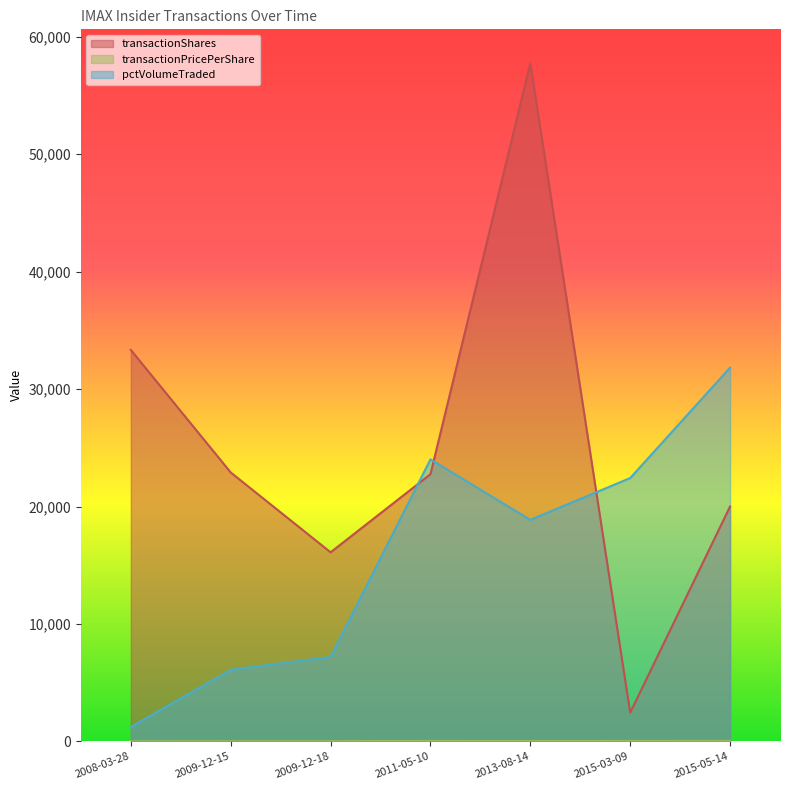

List the labels in order of transactionPricePerShare value, smallest first.

2008-03-28, 2009-12-18, 2009-12-15, 2013-08-14, 2015-03-09, 2011-05-10, 2015-05-14